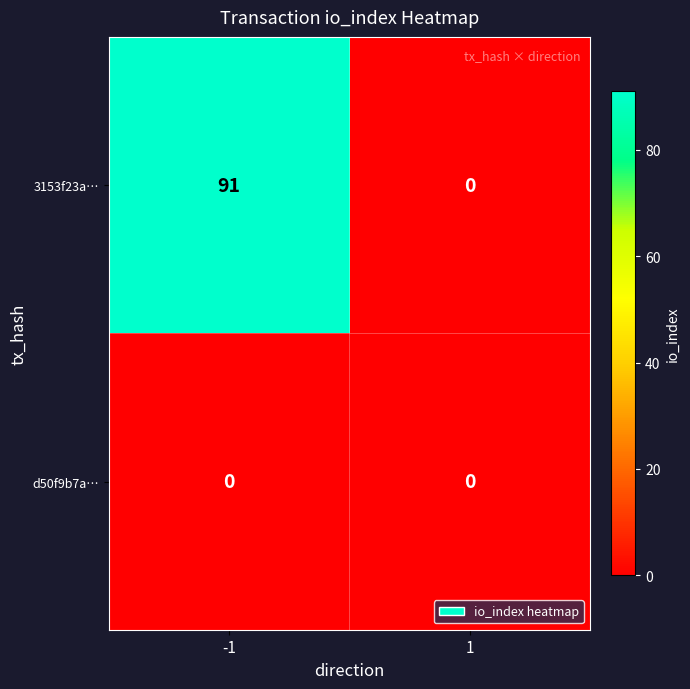

List the series in order of their peak value, lowest first.

d50f9b7a…, 3153f23a…